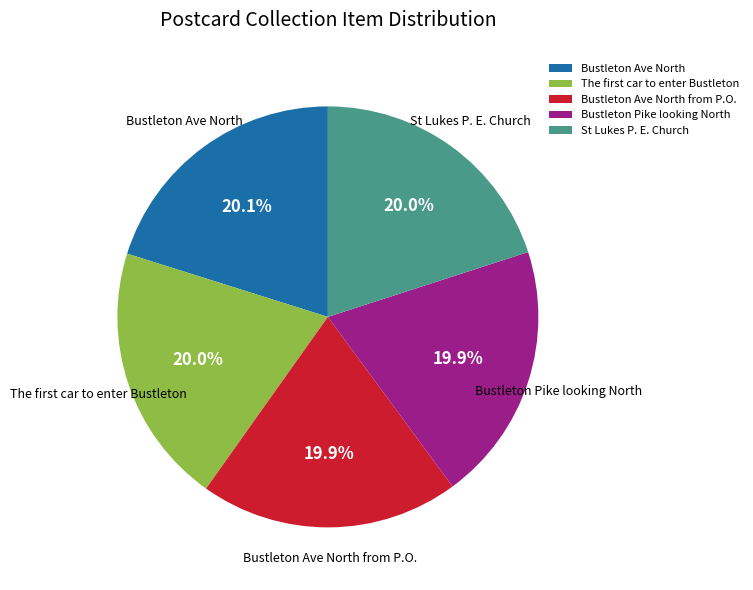

Count the number of slices in the pie.

5